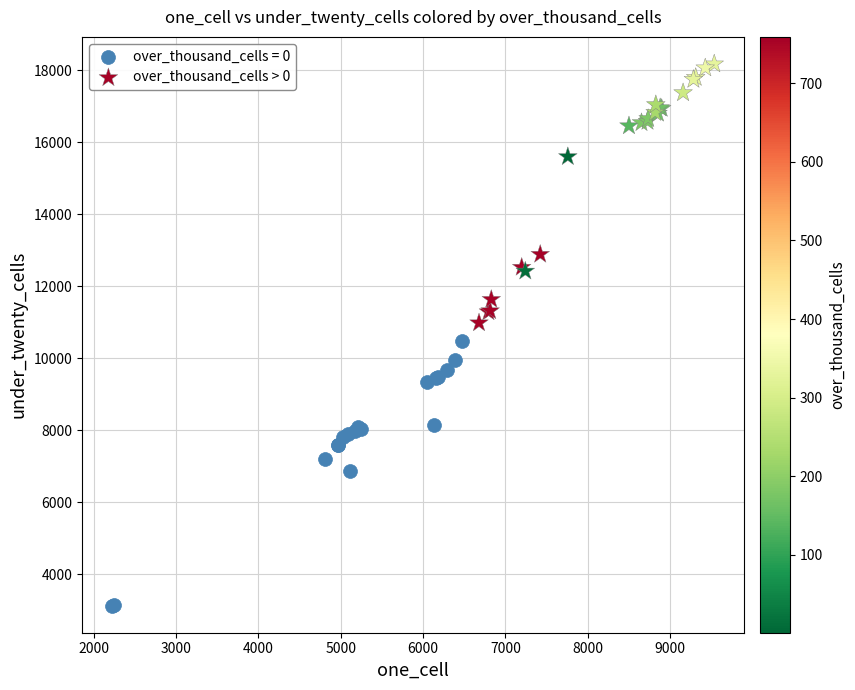

Which series reaches the minimum Y coordinate?

over_thousand_cells = 0